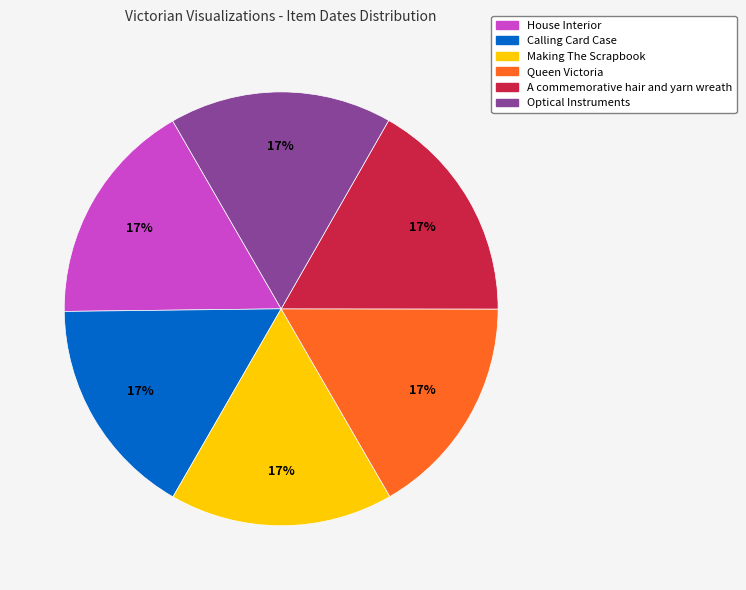

To the nearest percent, what percentage of the pie is Optical Instruments?

17%